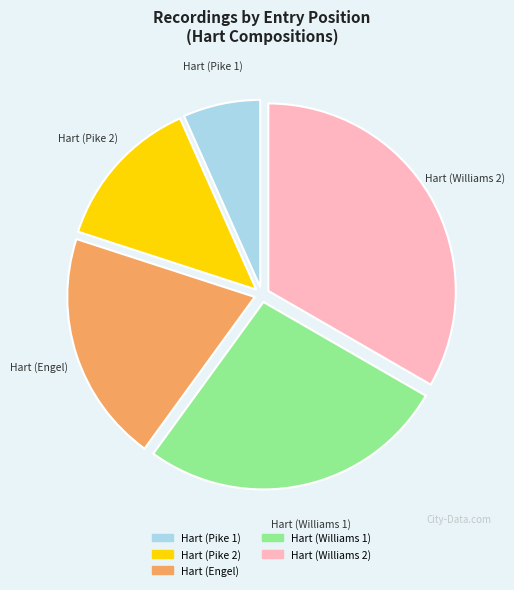

Which slice is the largest?

Hart (Williams 2)